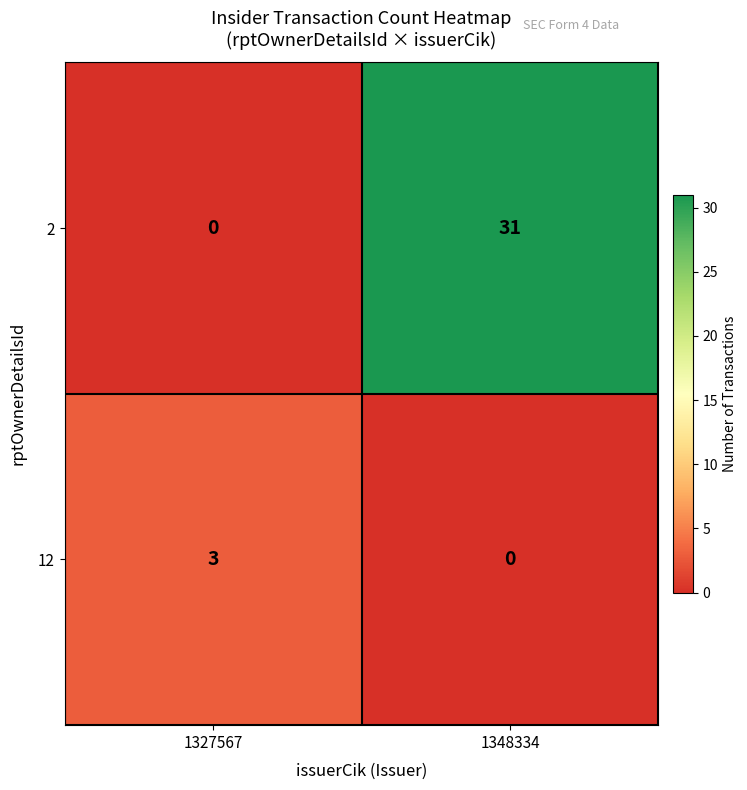

The 2 series shows 31 at 1348334. True or false?

True